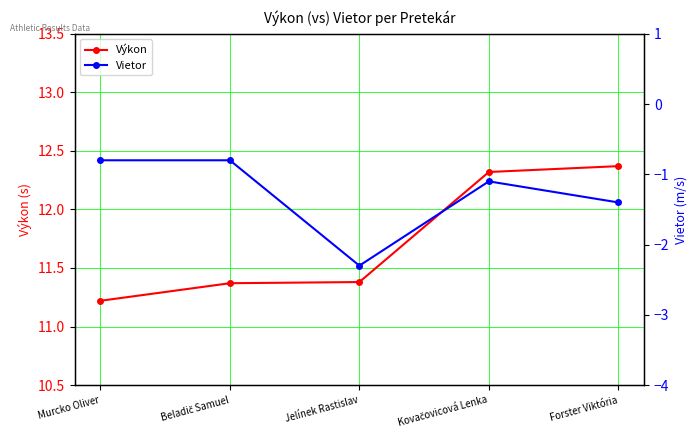

Does the chart have visible grid lines?

Yes